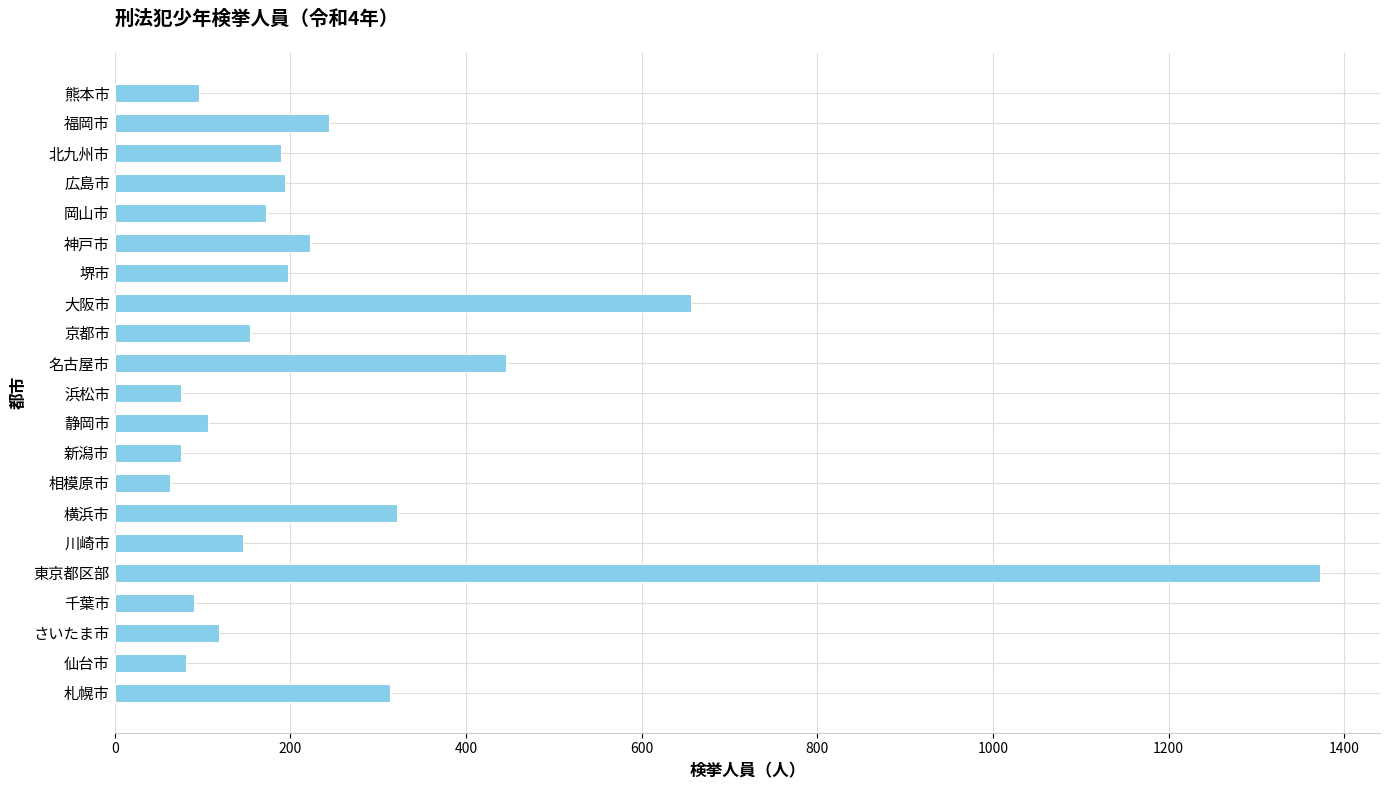

What is the difference between the maximum and minimum values?

1309